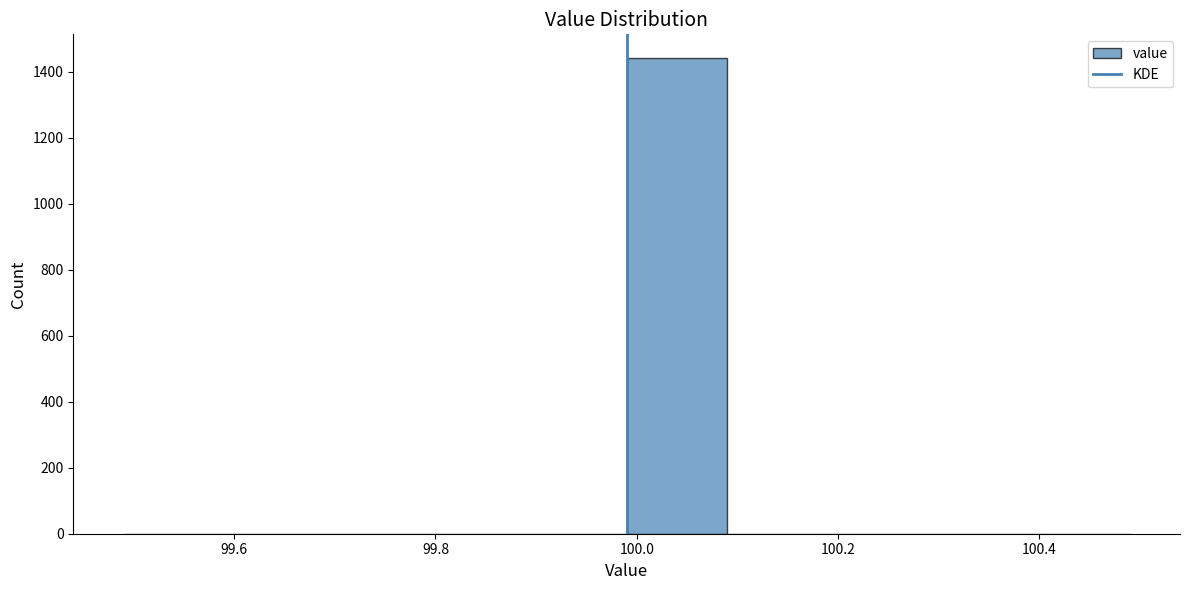

How tall is the bar that spans 99.99 to 100.09 on the x-axis? Neither the bar edges nor the heights are printed on the chart, so give them approximately, as read against the axes.

1440